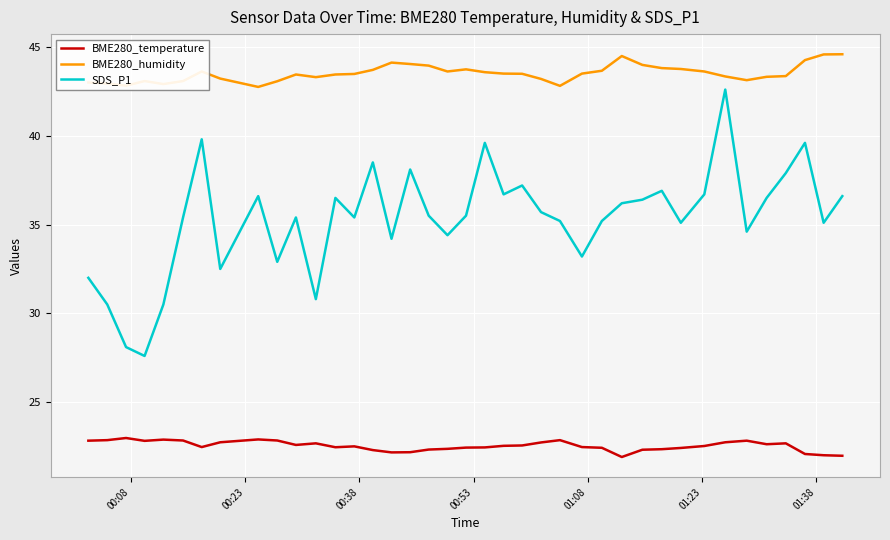

Which series has the largest total across all categories?

BME280_humidity